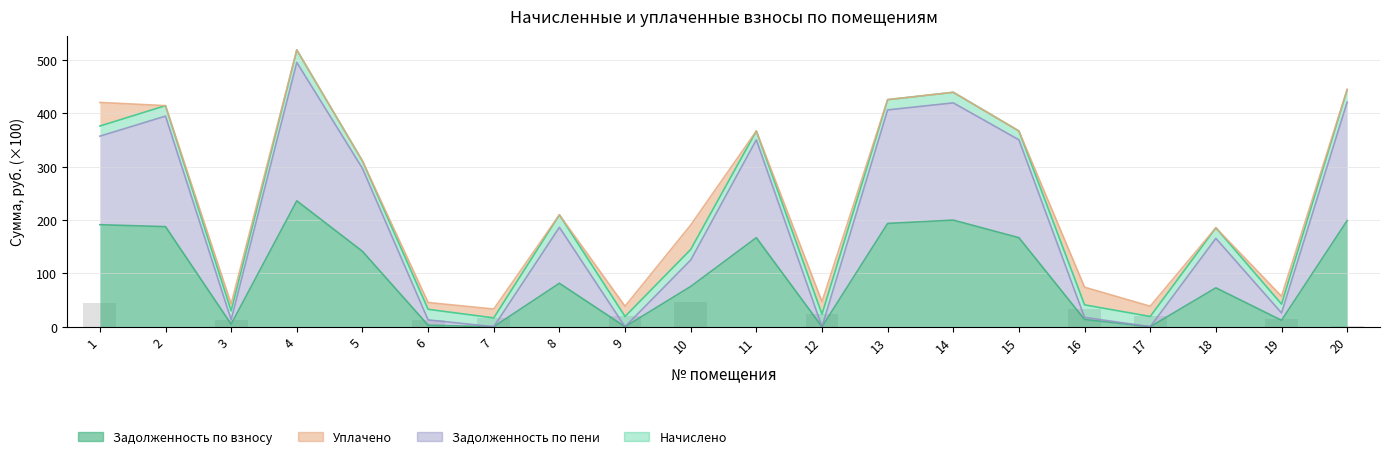

Where is the data nearest to the value 22?

12